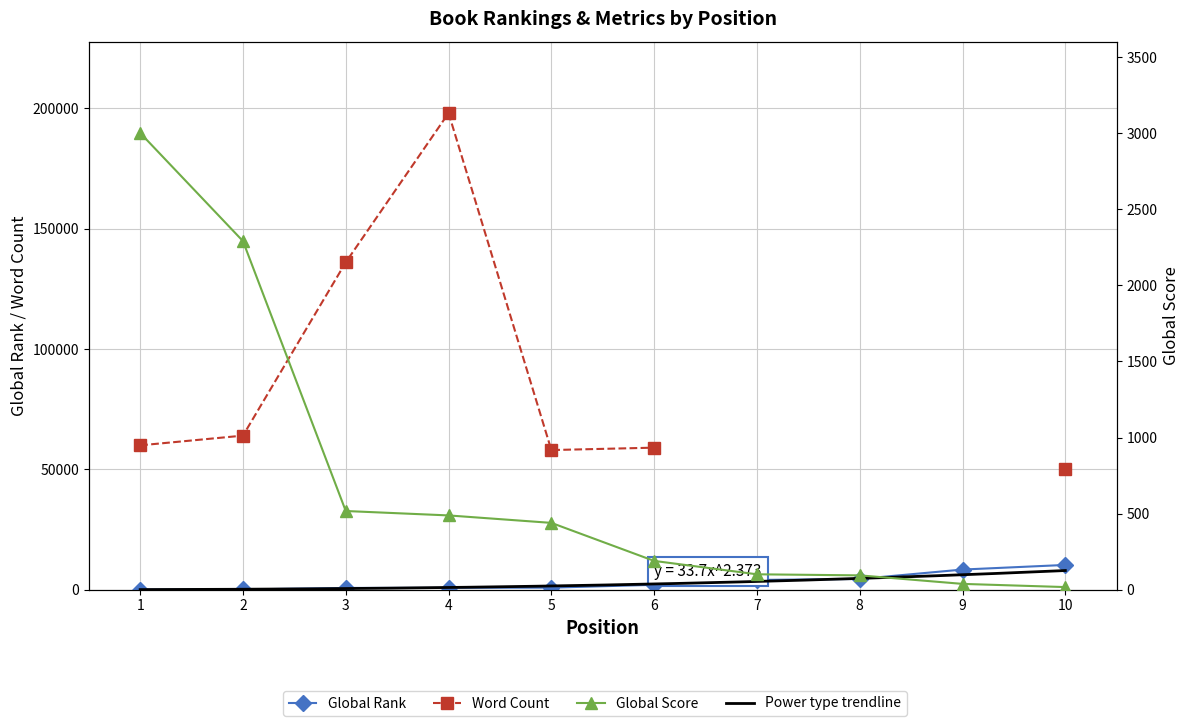

Where is Global Score nearest to the value 1509?

2